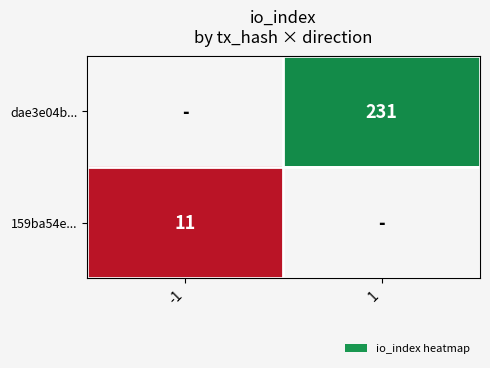

Which label corresponds to the smallest value in the chart?

-1